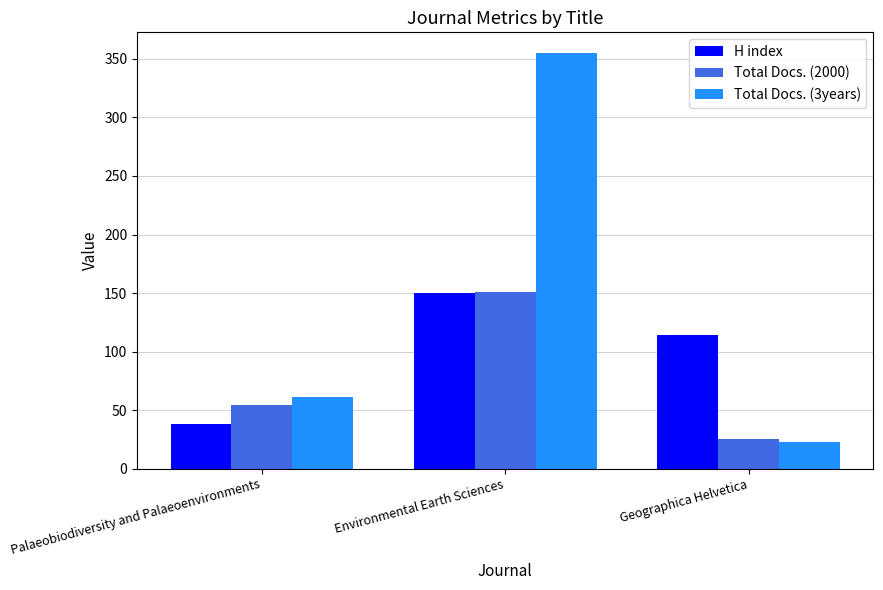

What position from the left is Geographica Helvetica?

3